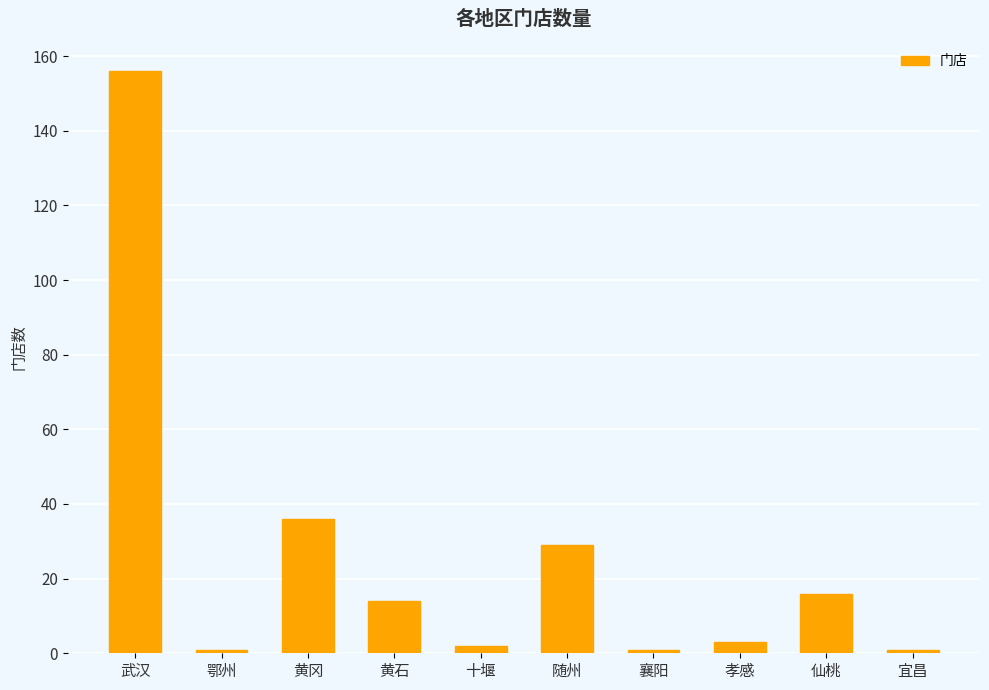

What is the change in value from 鄂州 to 随州?

+28